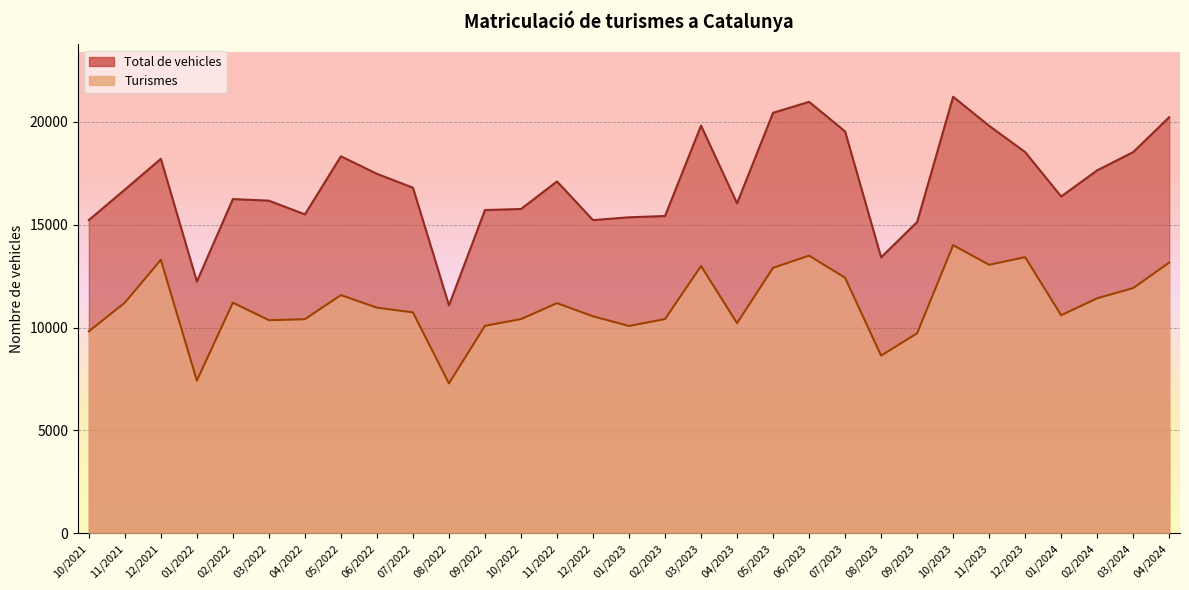

Between 02/2023 and 08/2023, which is larger?

02/2023